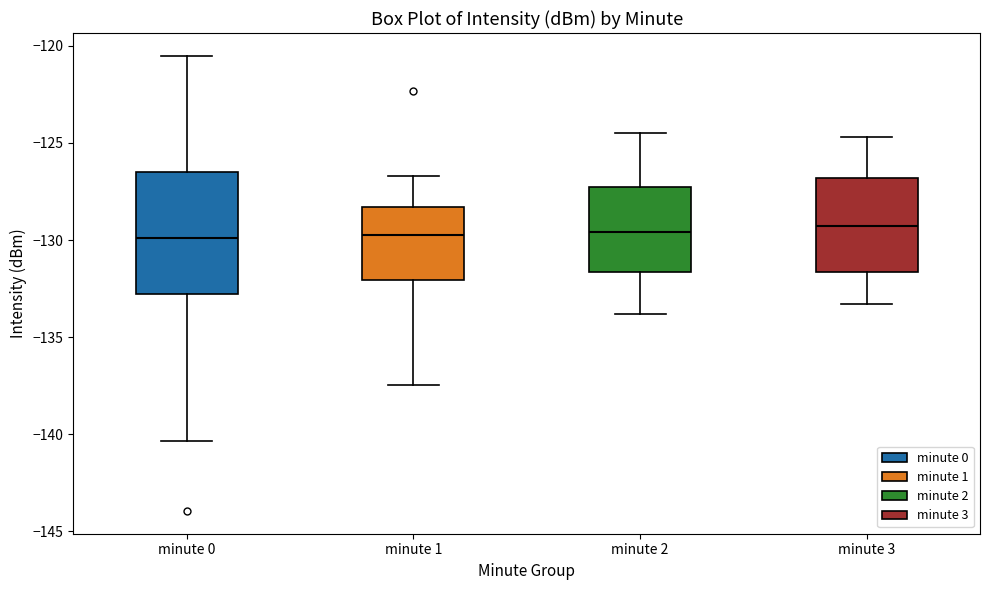

Where is the upper edge of the box for minute 1 on the y-axis? The values are not printed on the chart, so give them approximately, as read against the axis.

-128.5